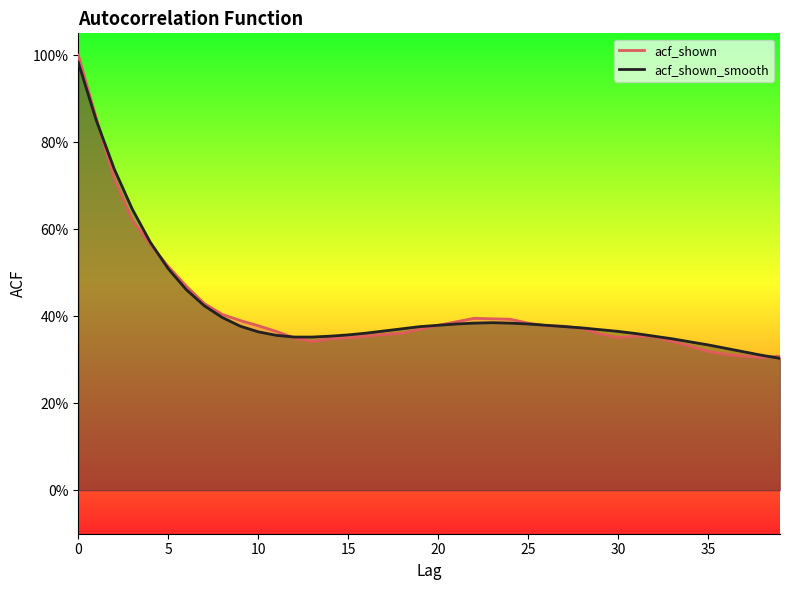

How many data points does each series have?

40